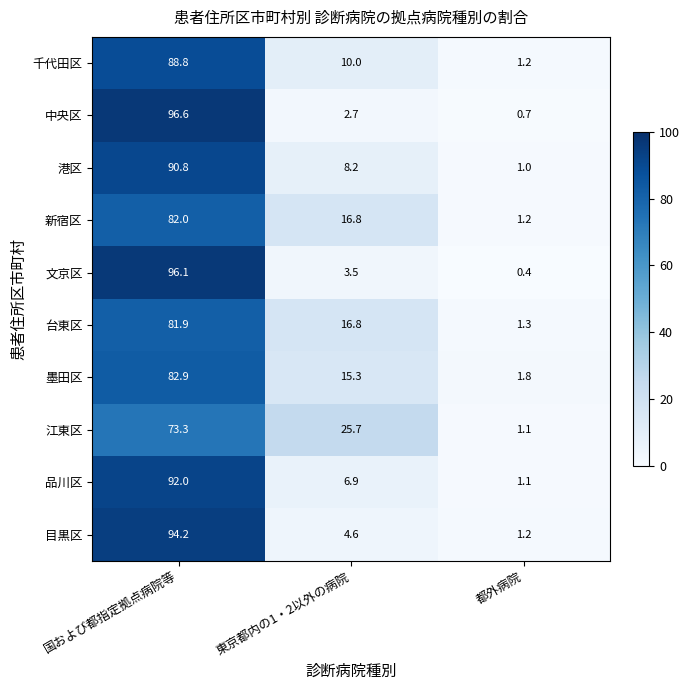

The 江東区 series shows 73.3 at 国および都指定拠点病院等. True or false?

True